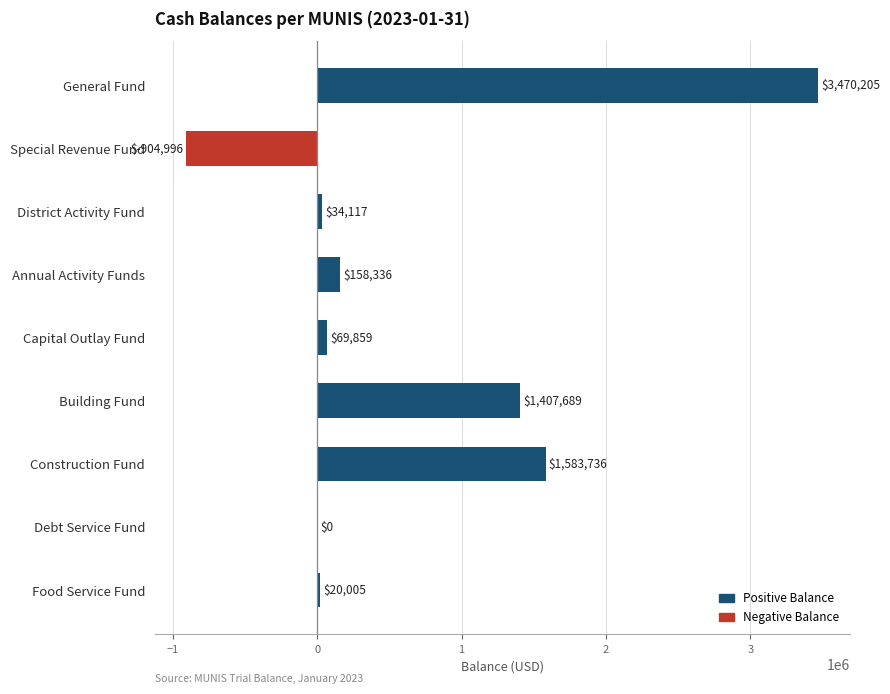

Which has a higher value, Food Service Fund or General Fund?

General Fund